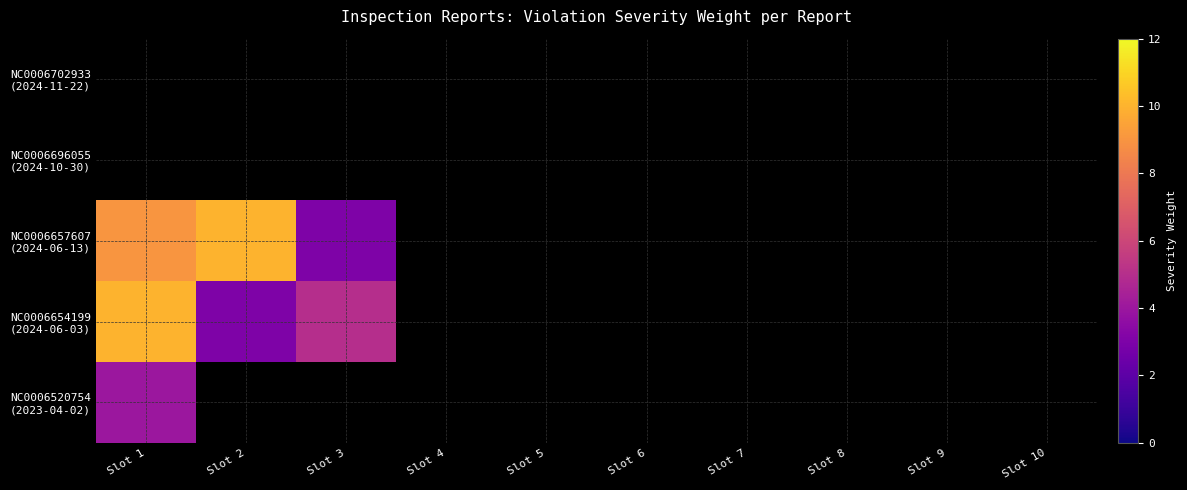

What is the greatest value displayed?

10.0